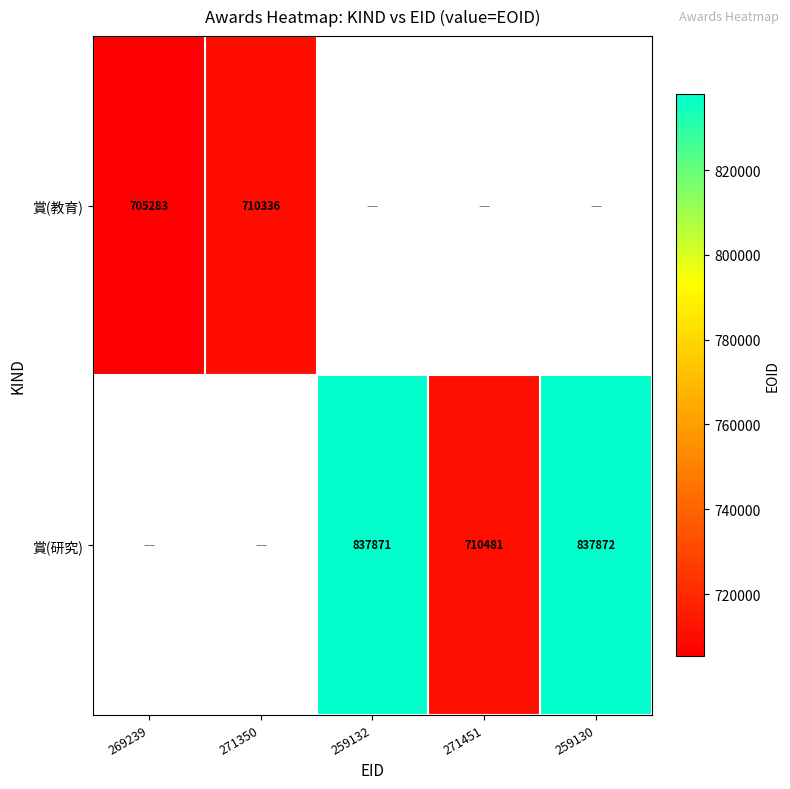

The value of 賞(研究) at 259130 is 837872. True or false?

True